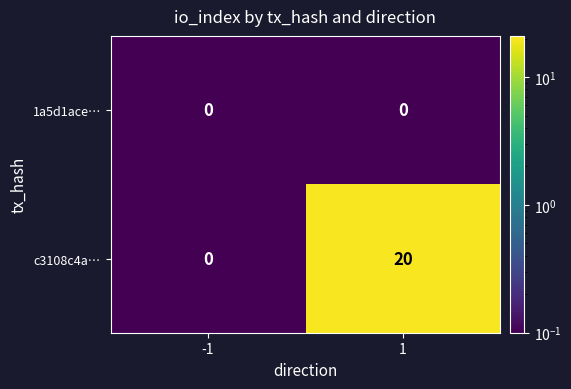

What is the total value across all series at 1?

20